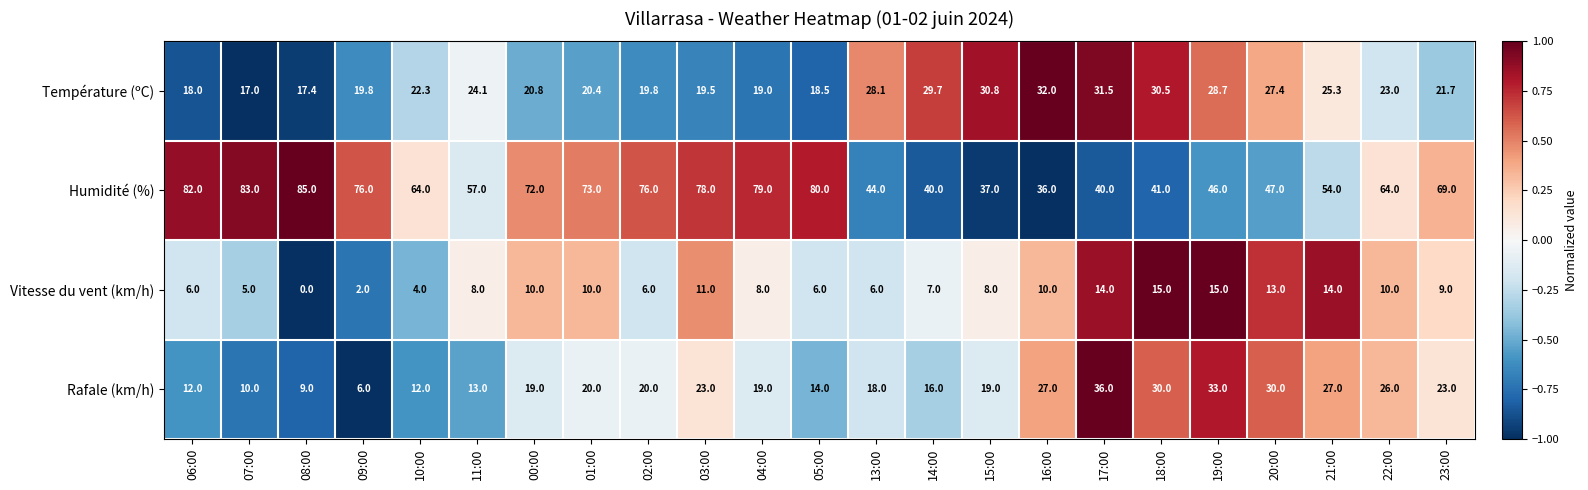

What is the difference between the highest and lowest values at 13:00?

38.0